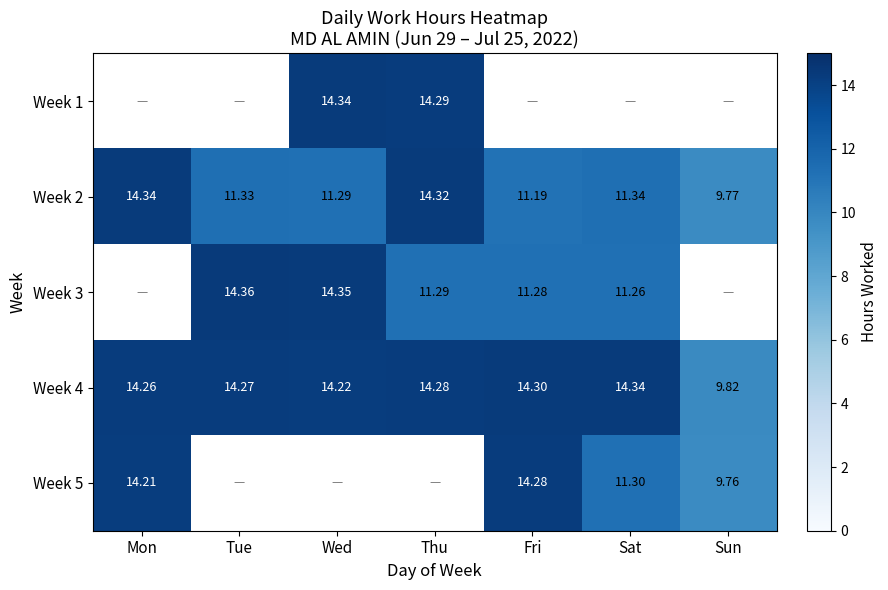

How many series are shown in this chart?

5